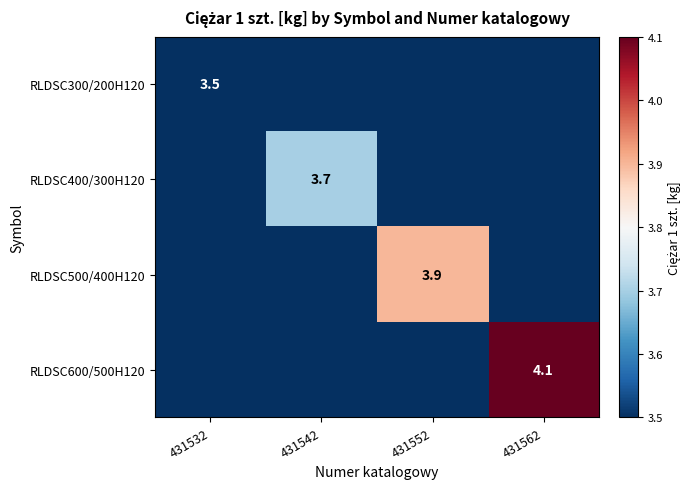

Is it true that RLDSC500/400H120 equals 3.9 at 431552?

True